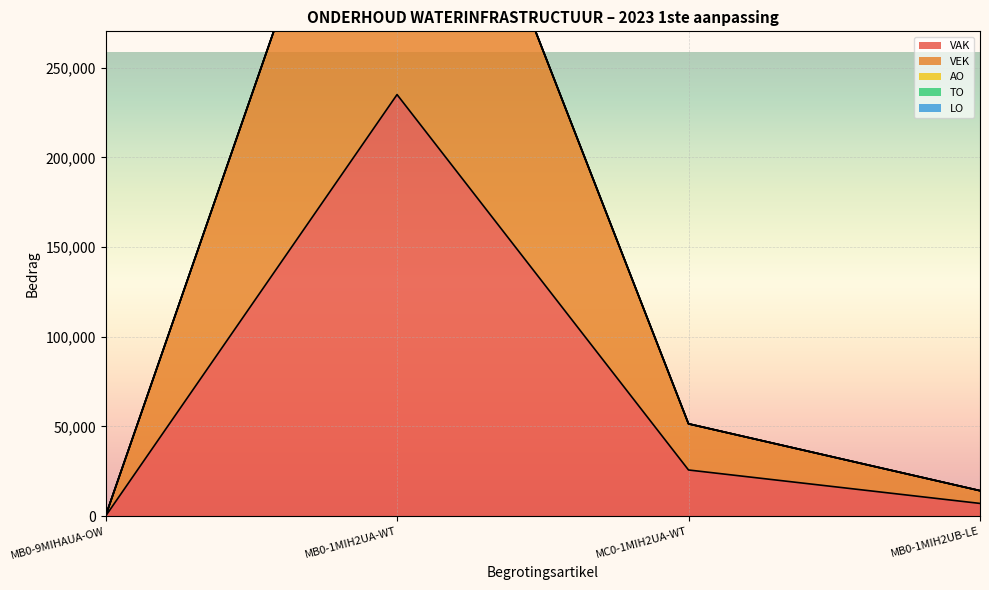

How many values in the VEK series exceed 25732?

1